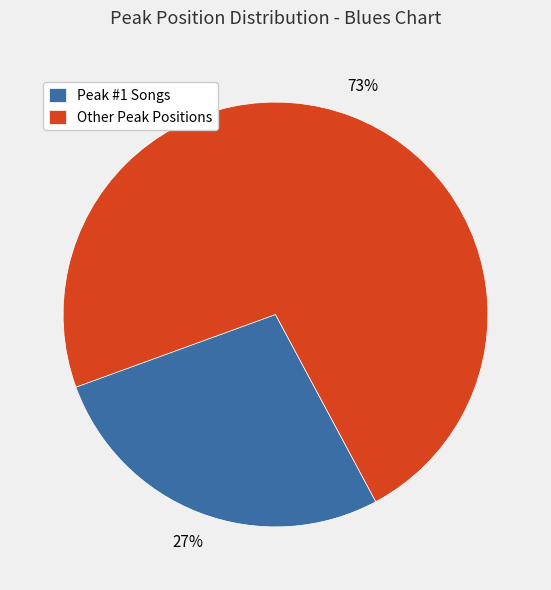

Approximately how many times larger is the value at Other Peak Positions compared to Peak #1 Songs?

2.7